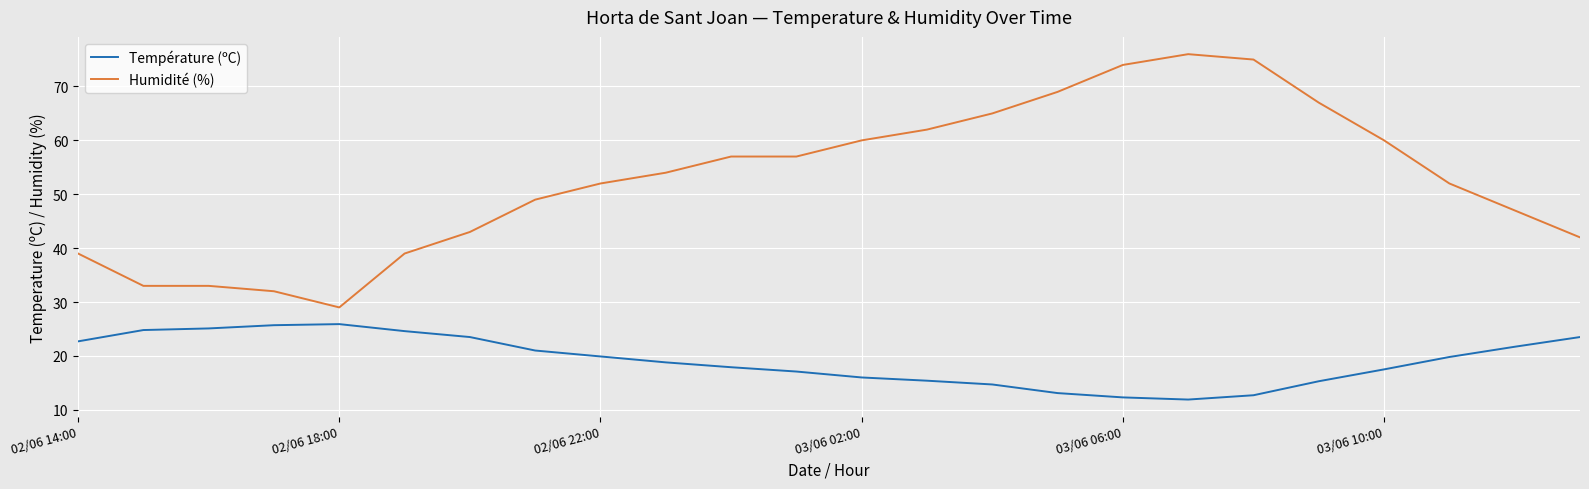

What is the smallest value displayed?

11.9